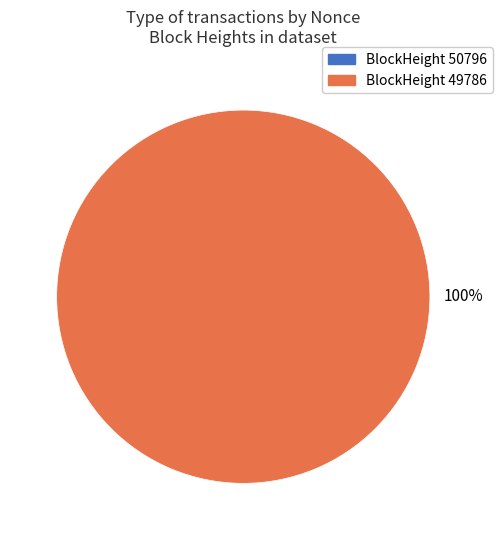

Which slice is the largest?

49786